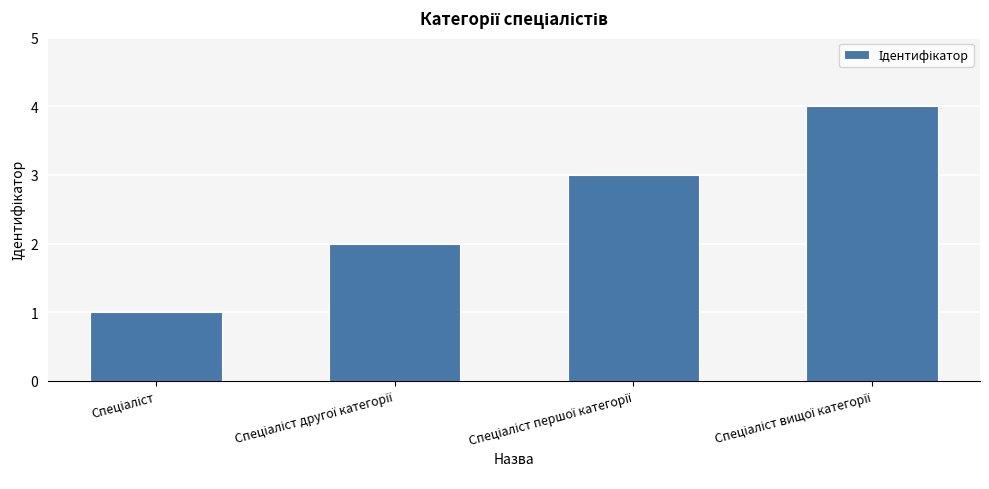

What is the smallest value displayed?

1